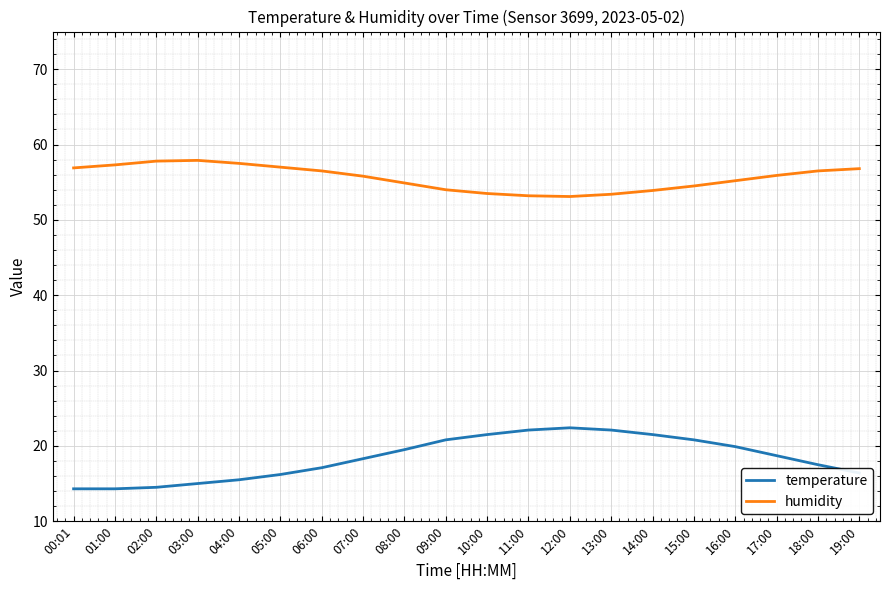

What position from the left is 02:00?

3